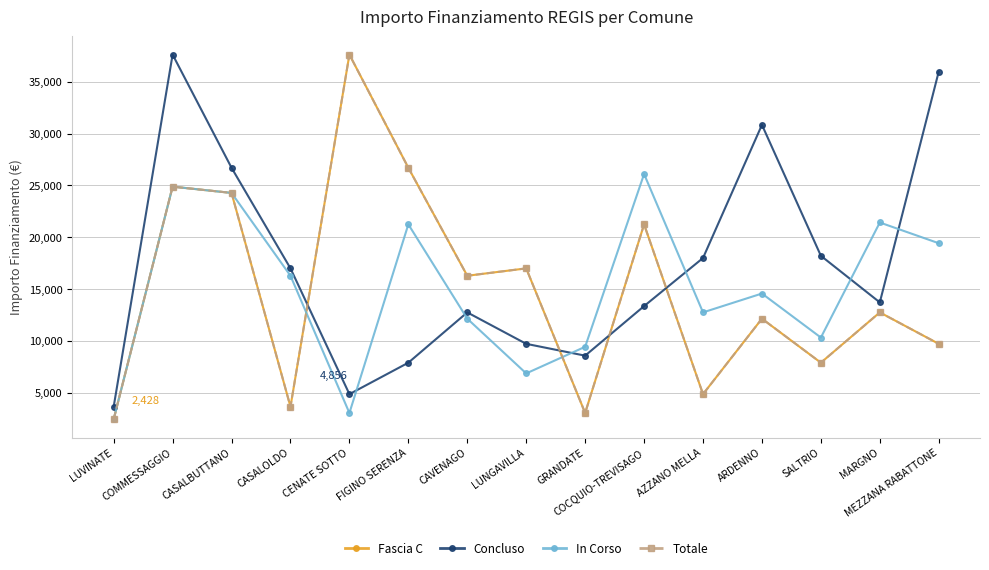

What position from the left is FIGINO SERENZA?

6